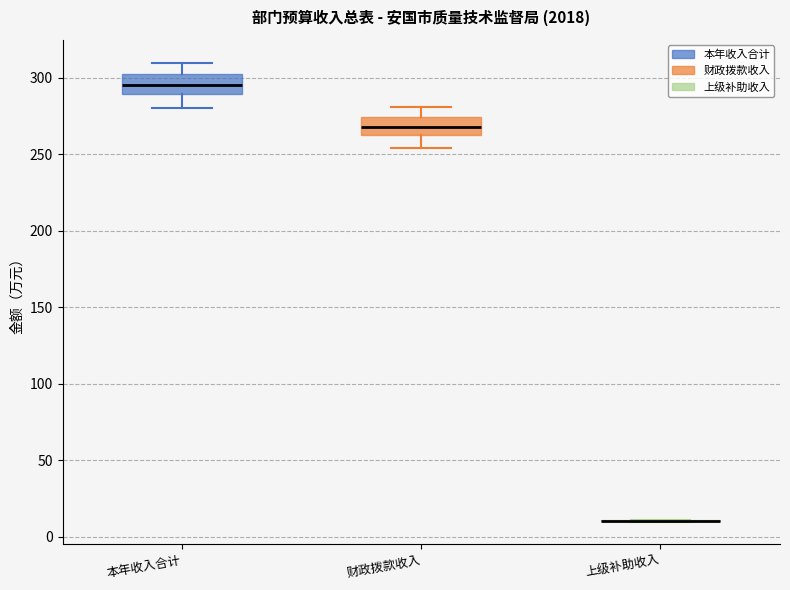

Reading left to right, transcribe this box plot: for each box, give where its median line is, the range the box spans, and where its two whiskers end, as read against the y-axis. The values are not printed on the chart, so give them approximately, as read against the axis.

本年收入合计: median 295, box 290 to 300, whiskers 280 to 310
财政拨款收入: median 270, box 260 to 275, whiskers 255 to 280
上级补助收入: box collapsed to a line at 10, whiskers 10 to 10